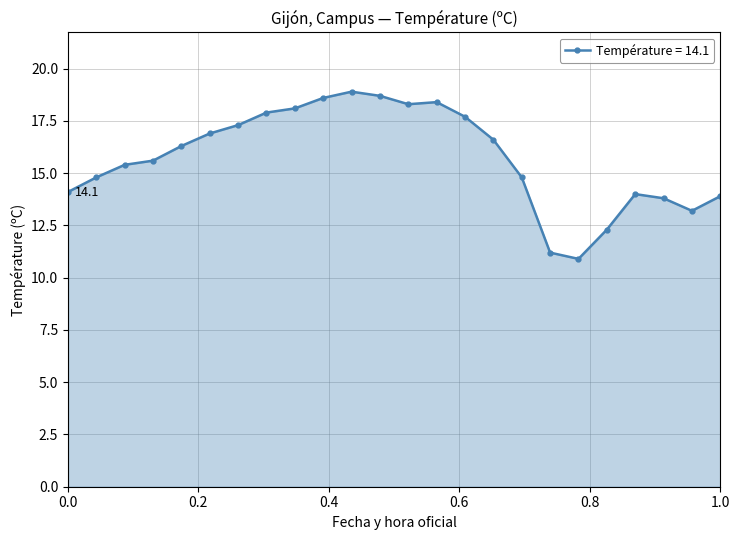

What is the smallest value displayed?

10.9